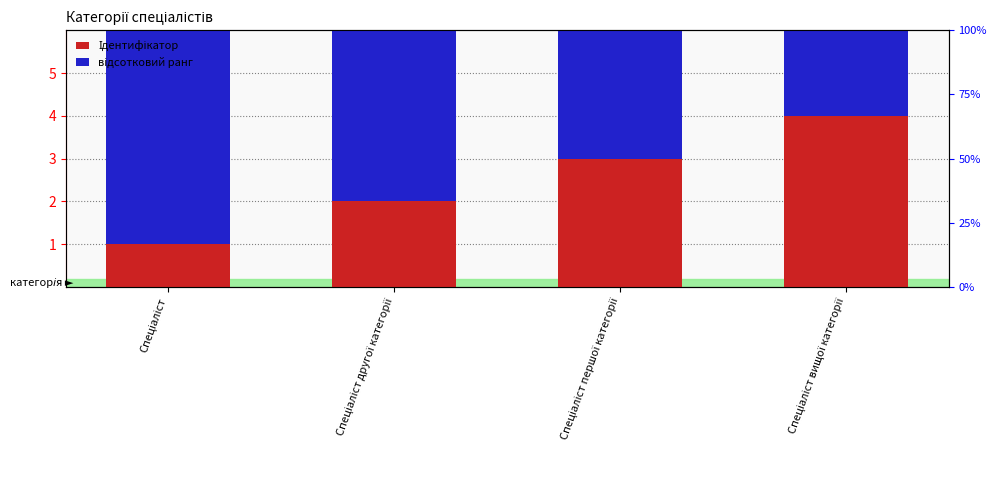

At which label does Ідентифікатор first exceed 3?

Спеціаліст вищої категорії